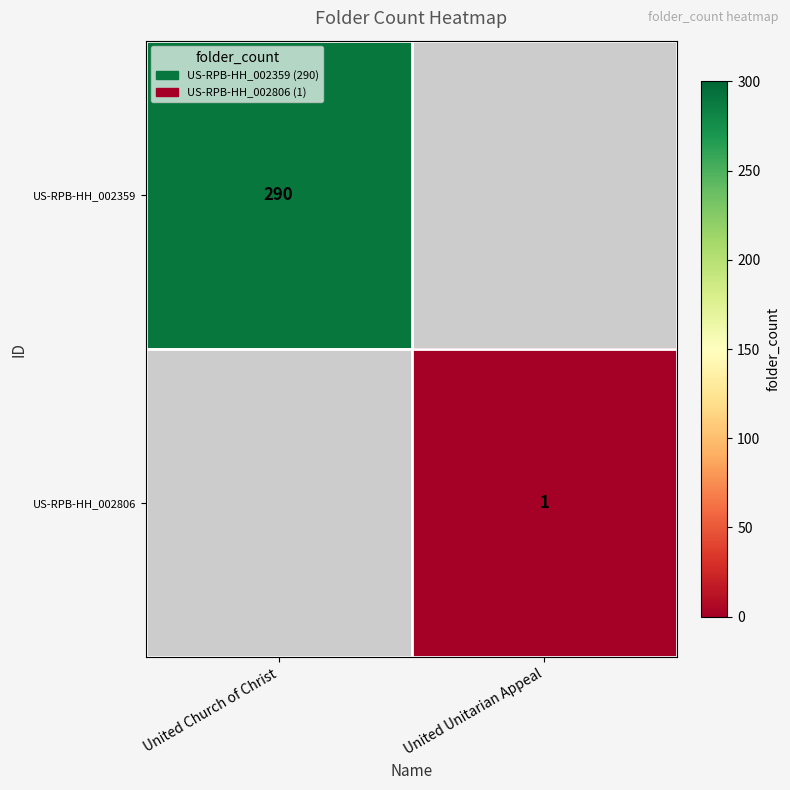

True or false: US-RPB-HH_002806 has a value of 1 at United Unitarian Appeal.

True